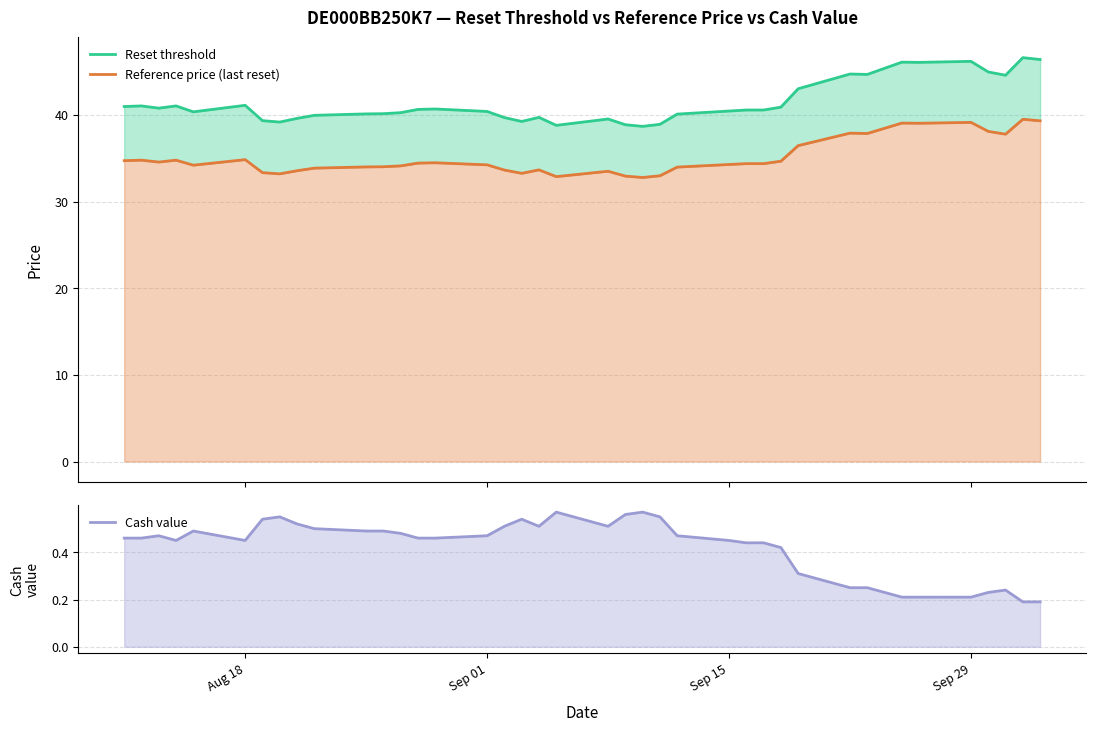

True or false: Reference price (last reset) and Reset threshold intersect in this chart.

False